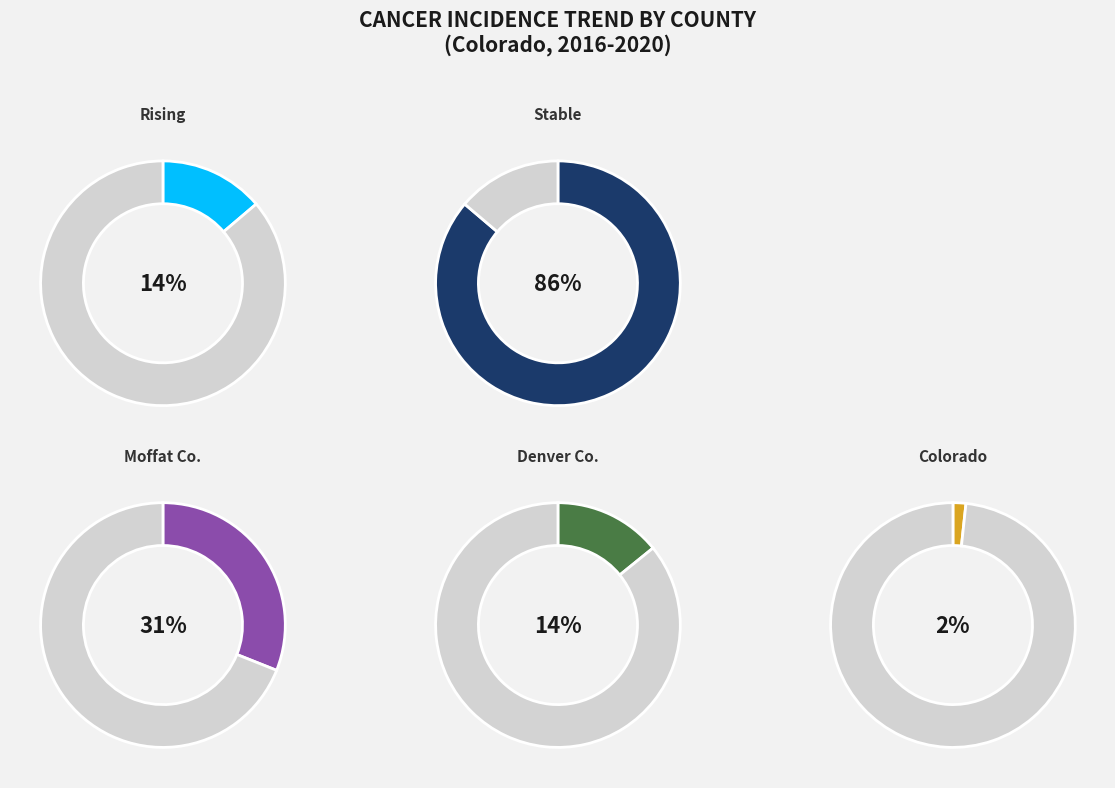

Is there any slice that represents more than half of the pie?

Yes